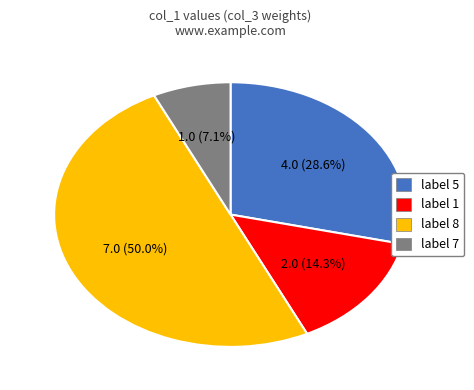

Count the number of slices in the pie.

4